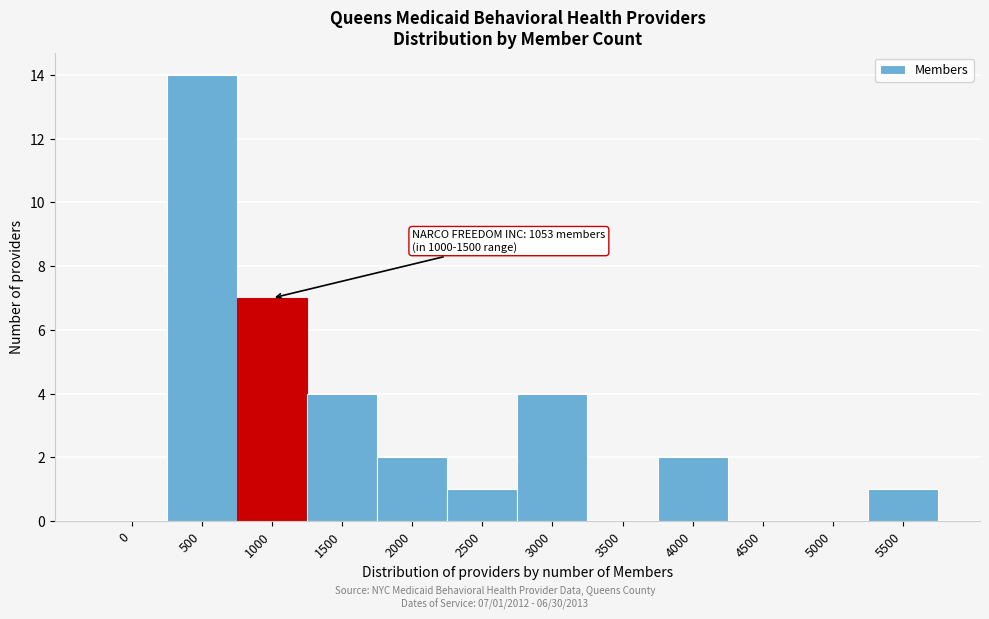

Reading left to right, transcribe all the data shown in this chart.

0=0	500=14	1000=7	1500=4	2000=2	2500=1	3000=4	3500=0	4000=2	4500=0	5000=0	5500=1